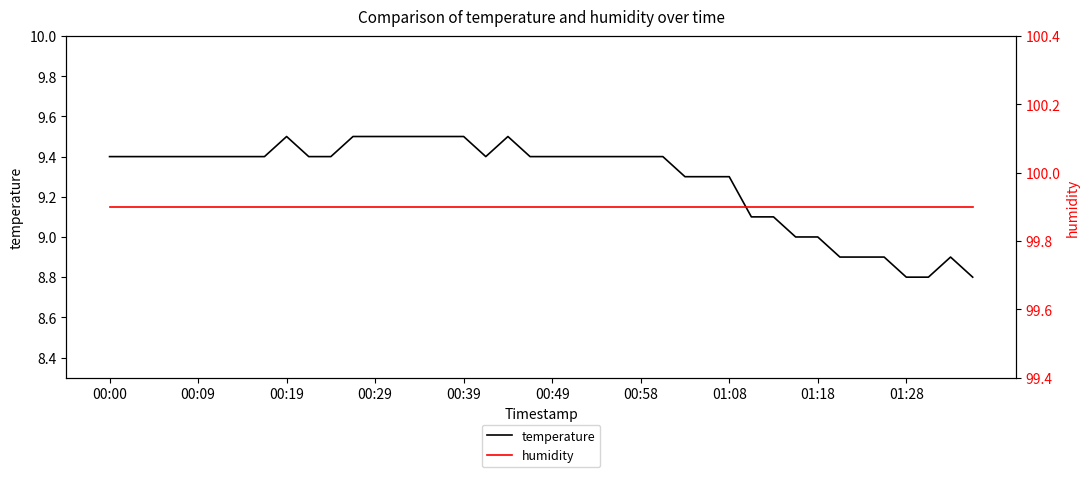

How many lines are shown in the chart?

2